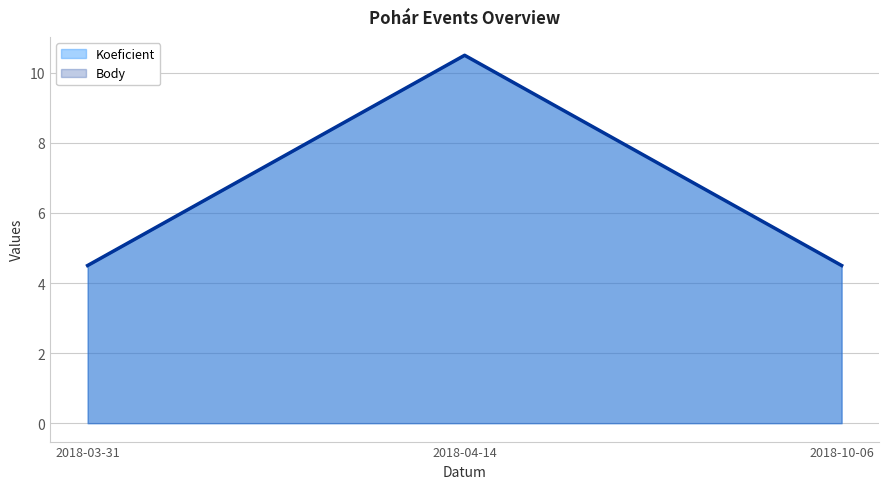

At 2018-04-14, list the series in order from smallest to largest.

Koeficient, Body